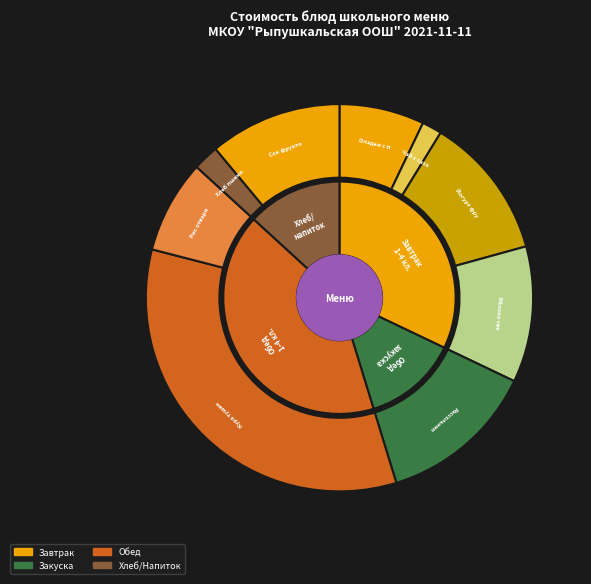

How many segments does this pie chart have?

9